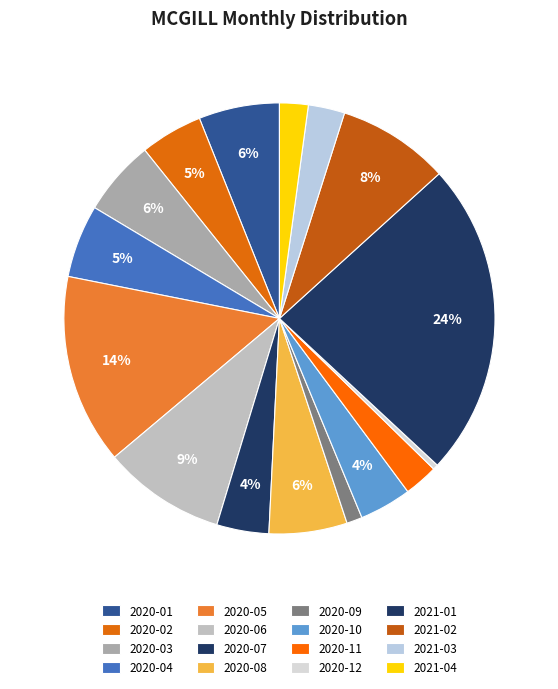

What is the smallest slice in the pie chart?

2020-12